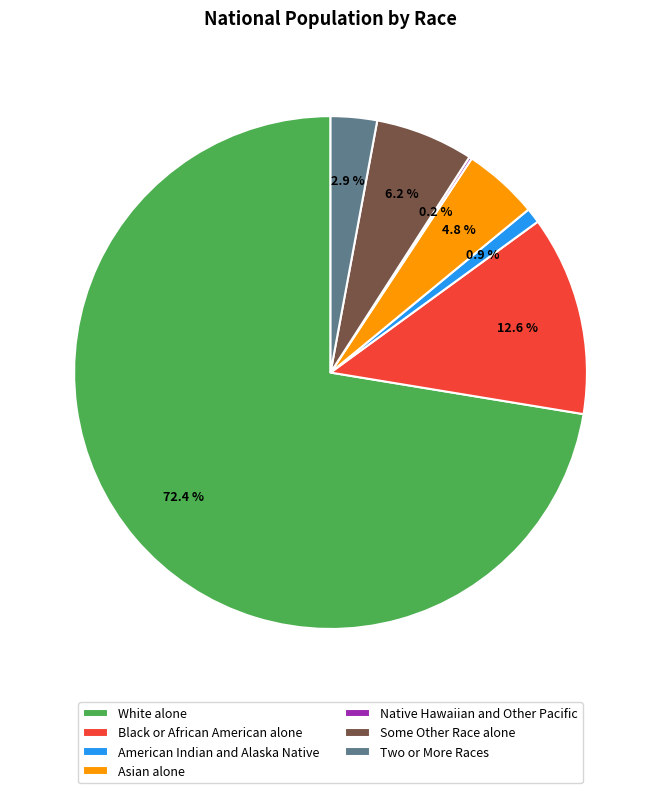

Is there a majority slice in this chart?

Yes